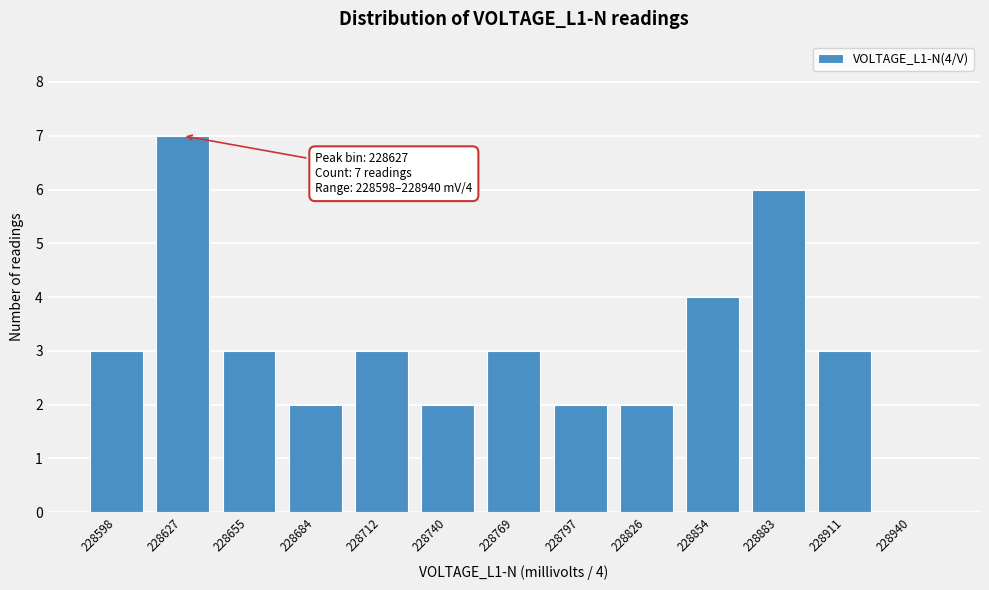

Reading right to left, list all the values displayed in this chart.

228940=0	228911=3	228883=6	228854=4	228826=2	228797=2	228769=3	228740=2	228712=3	228684=2	228655=3	228627=7	228598=3